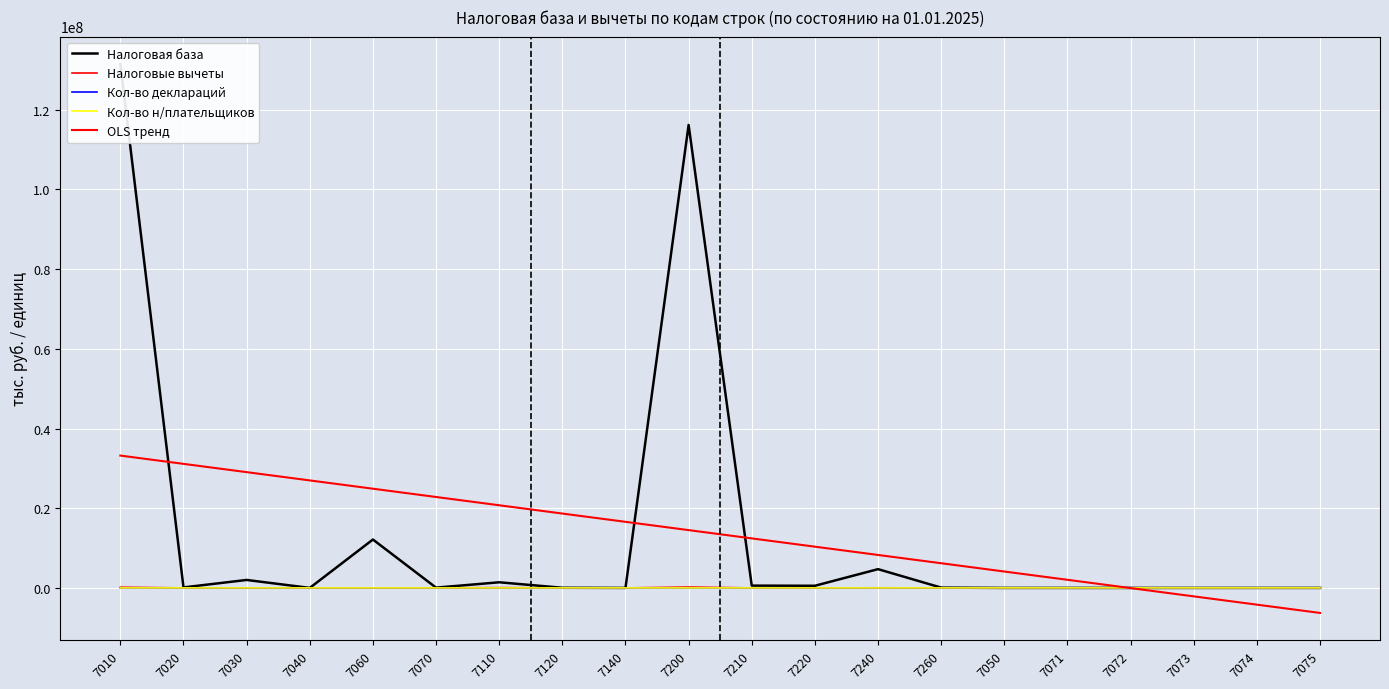

How many positive values does the Налоговые вычеты series have?

10